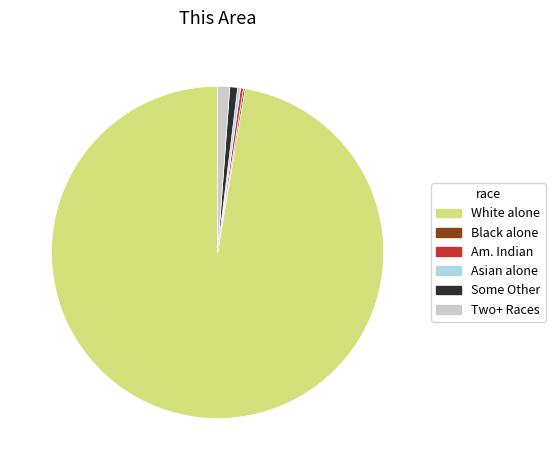

Does any single category account for the majority?

Yes